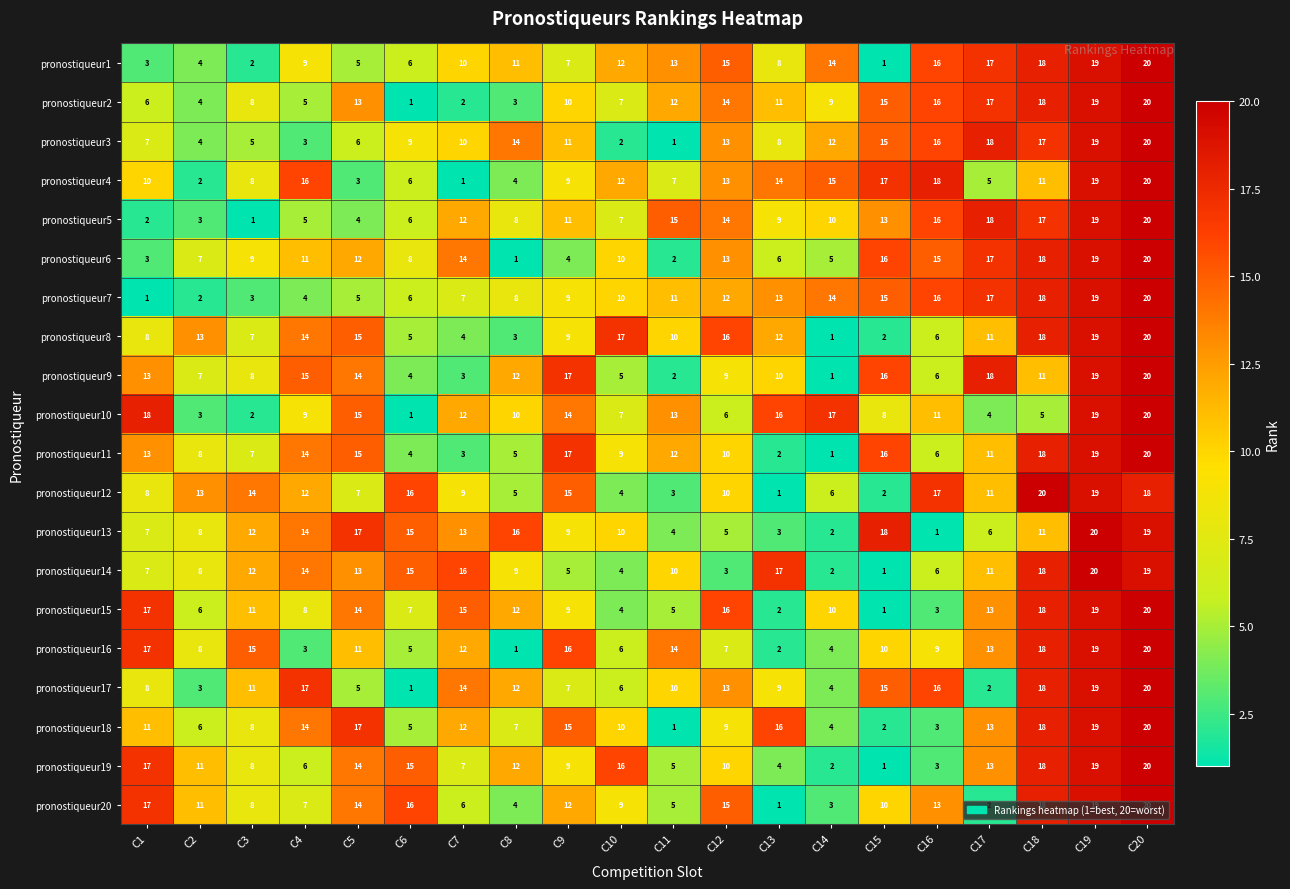

What is the difference between the maximum and second lowest values in the pronostiqueur10 series?

18